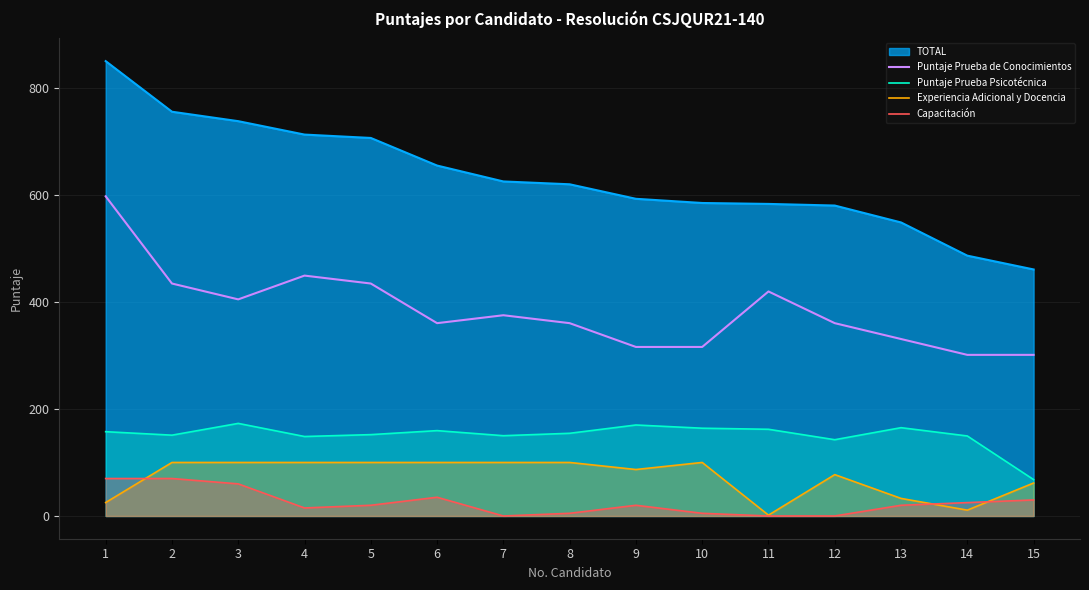

Which category has the highest value across all series?

1